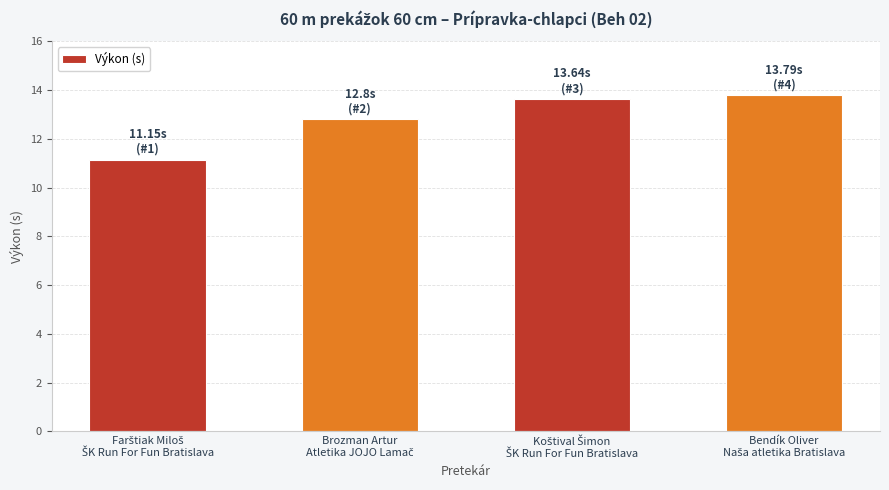

Are the bars grouped side by side (vs. stacked)?

No